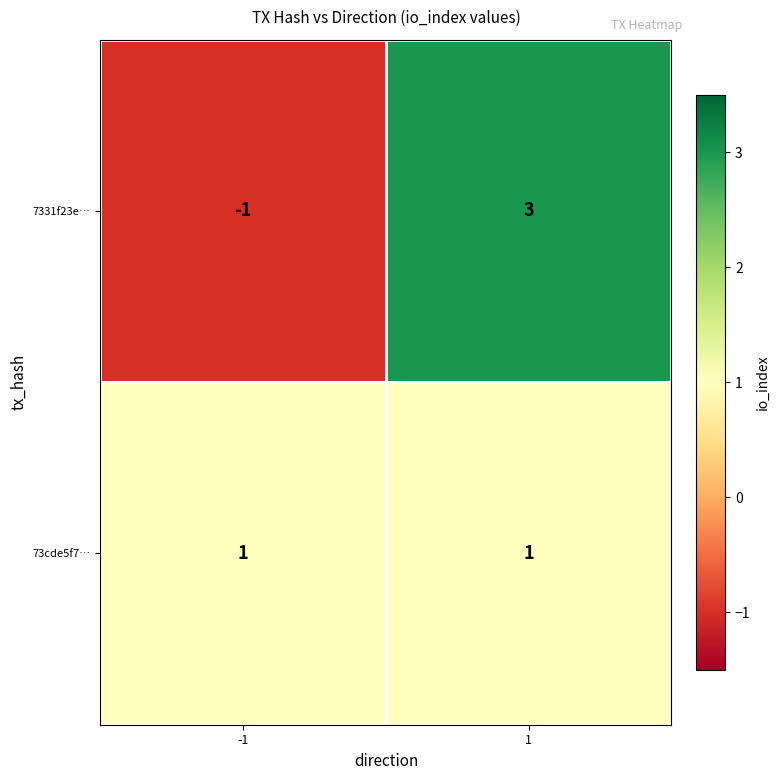

The 7331f23e… series shows 3 at 1. True or false?

True